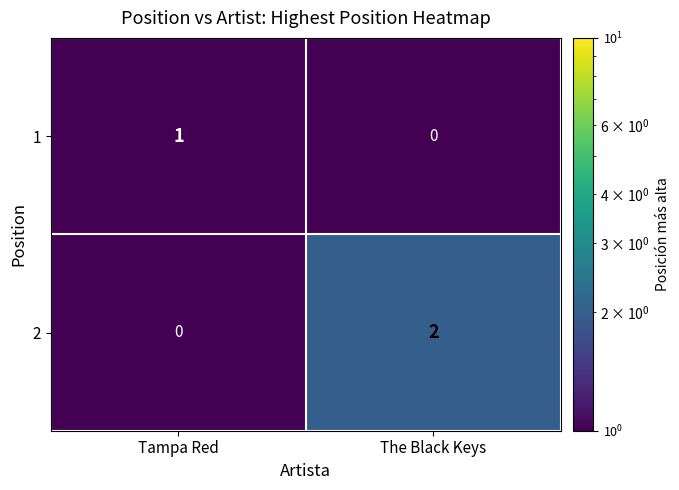

Is the value of 1 at Tampa Red greater than the value of 2 at Tampa Red?

Yes